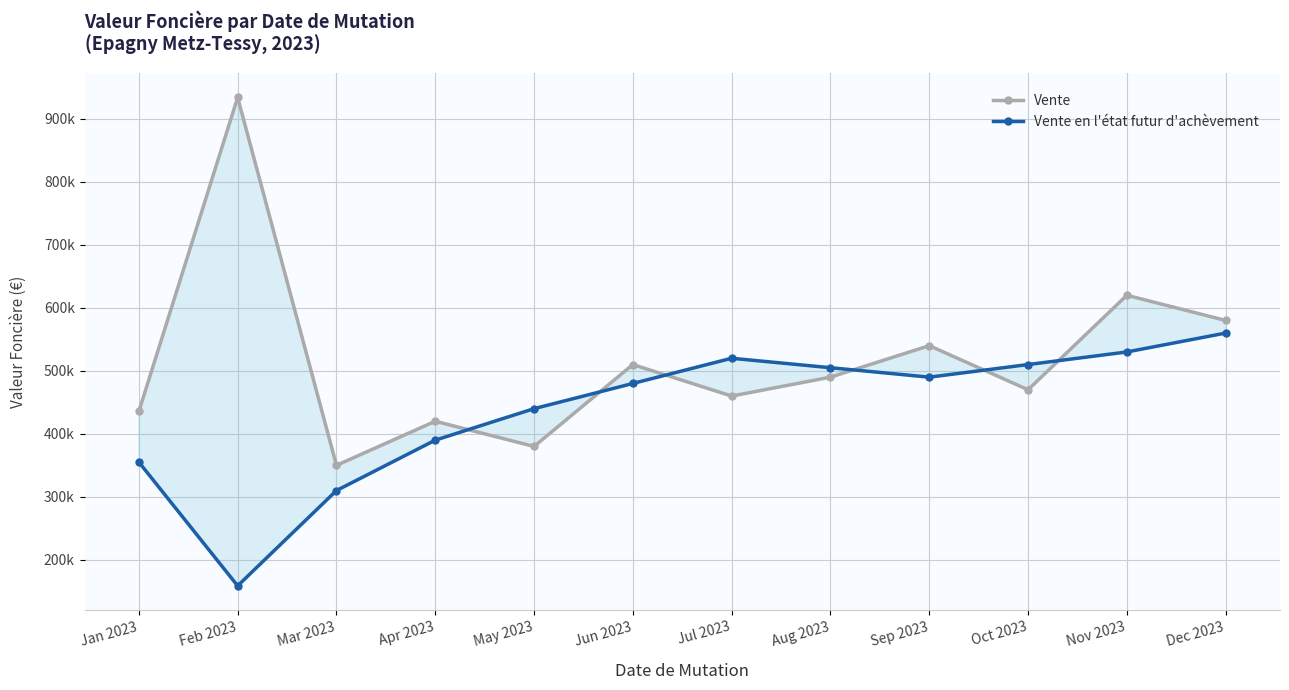

Count the number of categories in the chart.

12